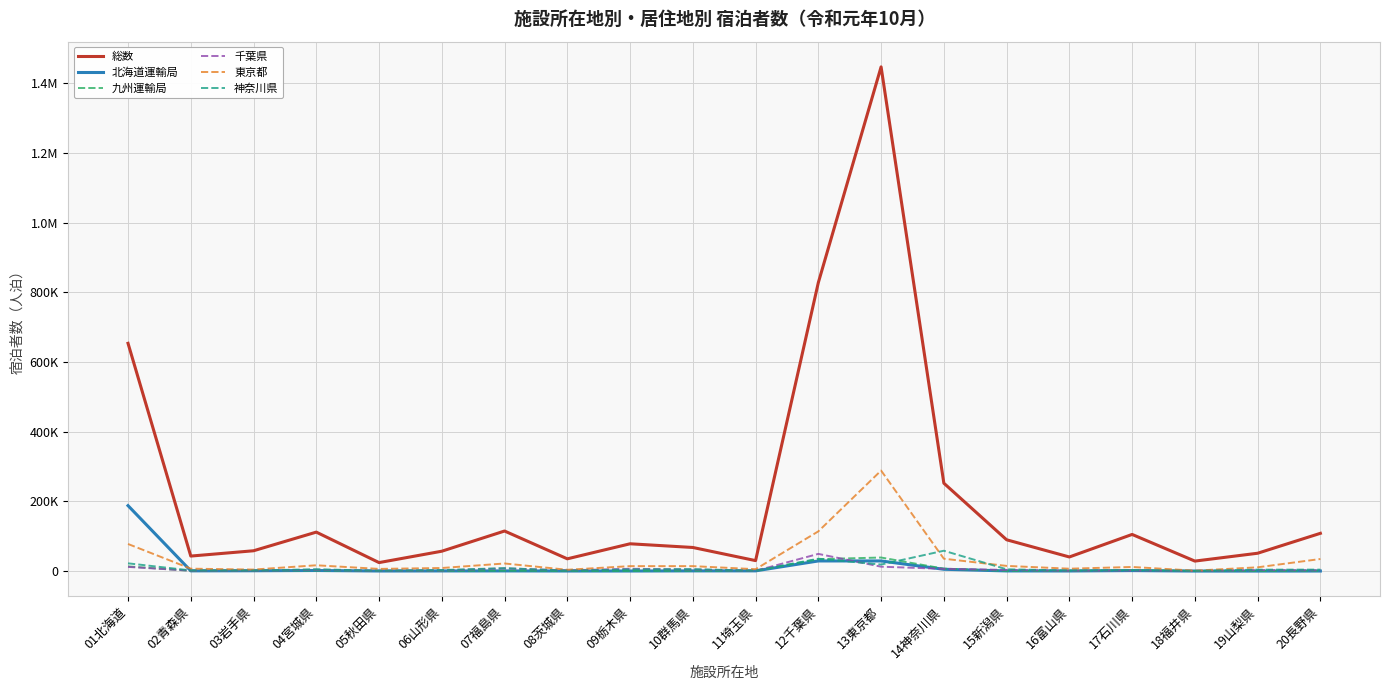

What is the difference between the highest and lowest values at 14神奈川県?

246952